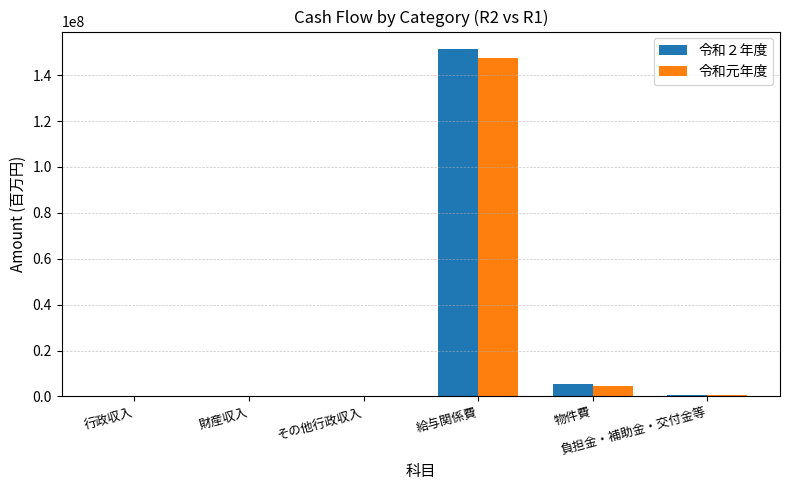

What is the sum of all 令和元年度 values?

152623353